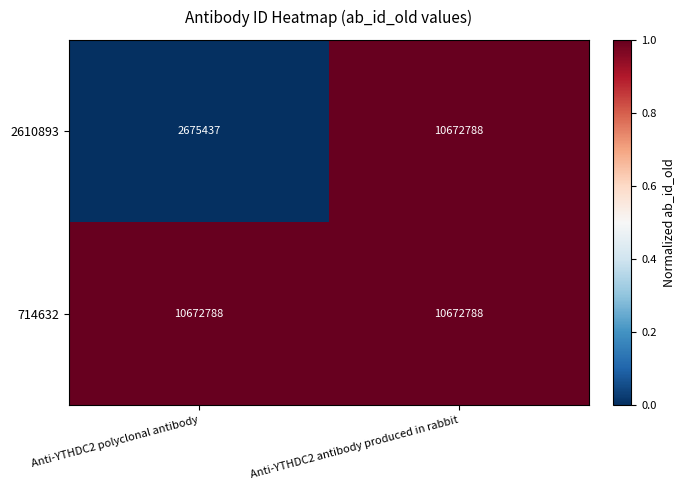

At which category is the sum across all series the highest?

Anti-YTHDC2 antibody produced in rabbit